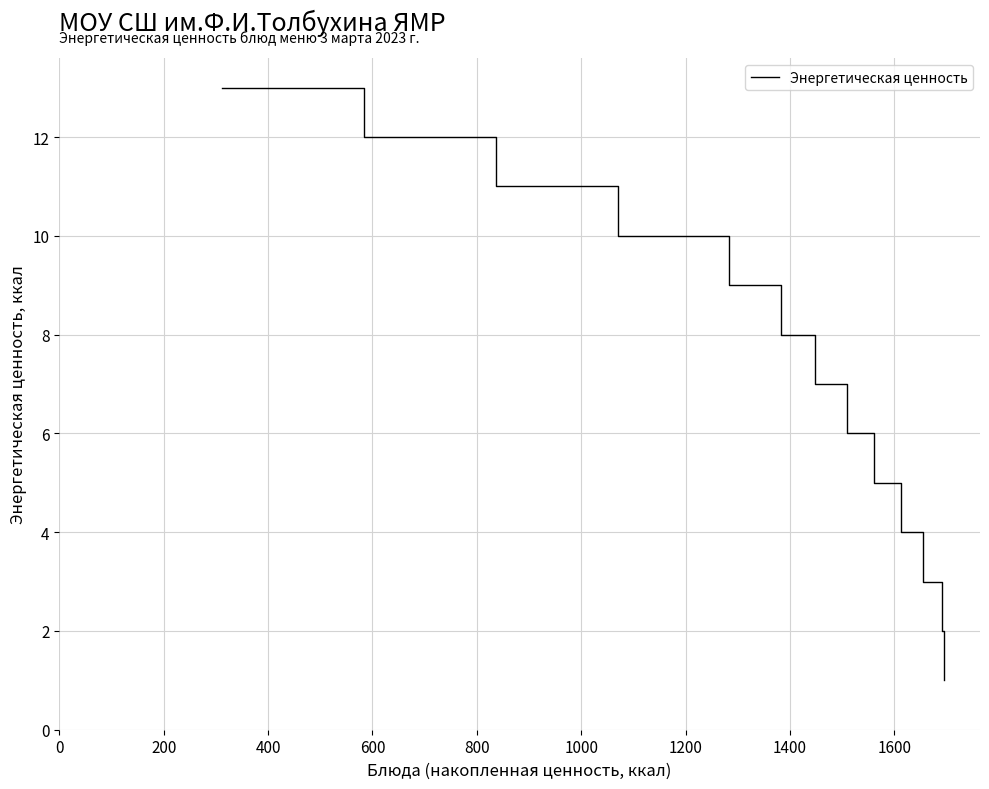

What is the difference between the maximum and minimum values?

12